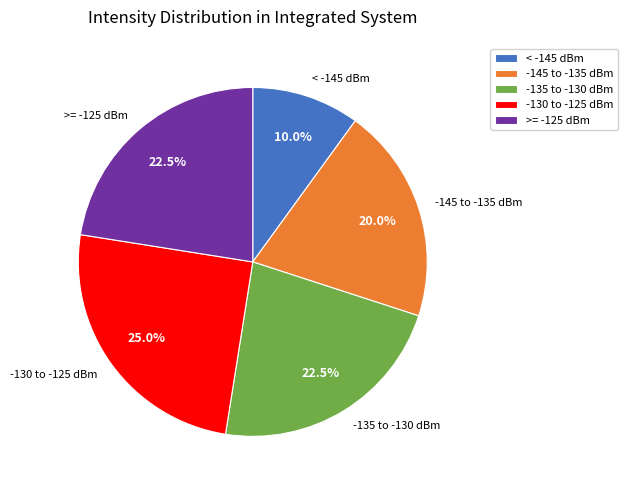

Does < -145 dBm account for over 50% of the chart?

No